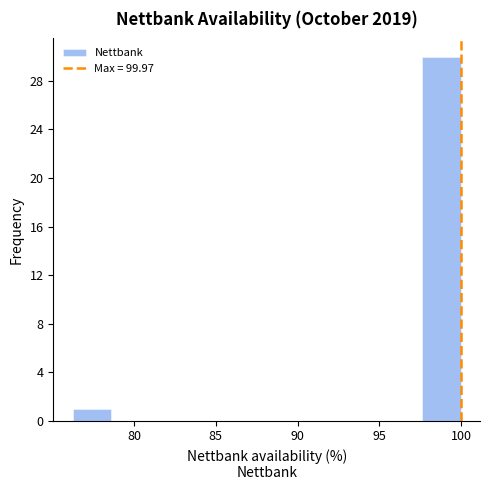

Reading left to right, list every bar in this chart as the range it spans on the x-axis followed by its height. Neither the bar edges nor the heights are printed on the chart, so give them approximately, as read against the axes.

76.5 to 78.5: 1
78.5 to 81.0: 0
81.0 to 83.5: 0
83.5 to 85.5: 0
85.5 to 88.0: 0
88.0 to 90.5: 0
90.5 to 93.0: 0
93.0 to 95.0: 0
95.0 to 97.5: 0
97.5 to 100.0: 30